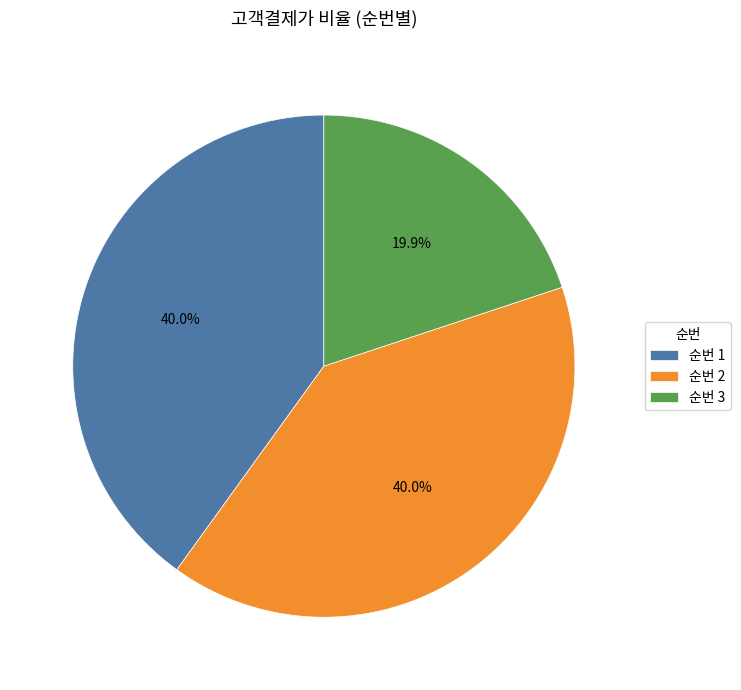

How much of the chart is everything except 순번 3?

80.1%